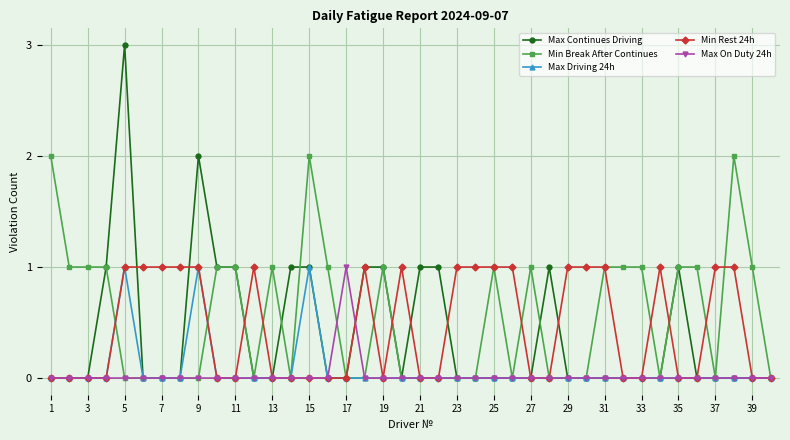

Reading left to right, what are all the values shown in this chart?

Max Continues Driving: 0	0	0	1	3	0	0	0	2	1	1	0	0	1	1	0	0	1	1	0	1	1	0	0	0	0	0	1	0	0	0	0	0	0	1	0	0	0	0	0
Min Break After Continues: 2	1	1	1	0	0	0	0	0	1	1	0	1	0	2	1	0	0	1	0	0	0	0	0	1	0	1	0	0	0	1	1	1	0	1	1	0	2	1	0
Max Driving 24h: 0	0	0	0	1	0	0	0	1	0	0	0	0	0	1	0	0	0	0	0	0	0	0	0	0	0	0	0	0	0	0	0	0	0	0	0	0	0	0	0
Min Rest 24h: 0	0	0	0	1	1	1	1	1	0	0	1	0	0	0	0	0	1	0	1	0	0	1	1	1	1	0	0	1	1	1	0	0	1	0	0	1	1	0	0
Max On Duty 24h: 0	0	0	0	0	0	0	0	0	0	0	0	0	0	0	0	1	0	0	0	0	0	0	0	0	0	0	0	0	0	0	0	0	0	0	0	0	0	0	0